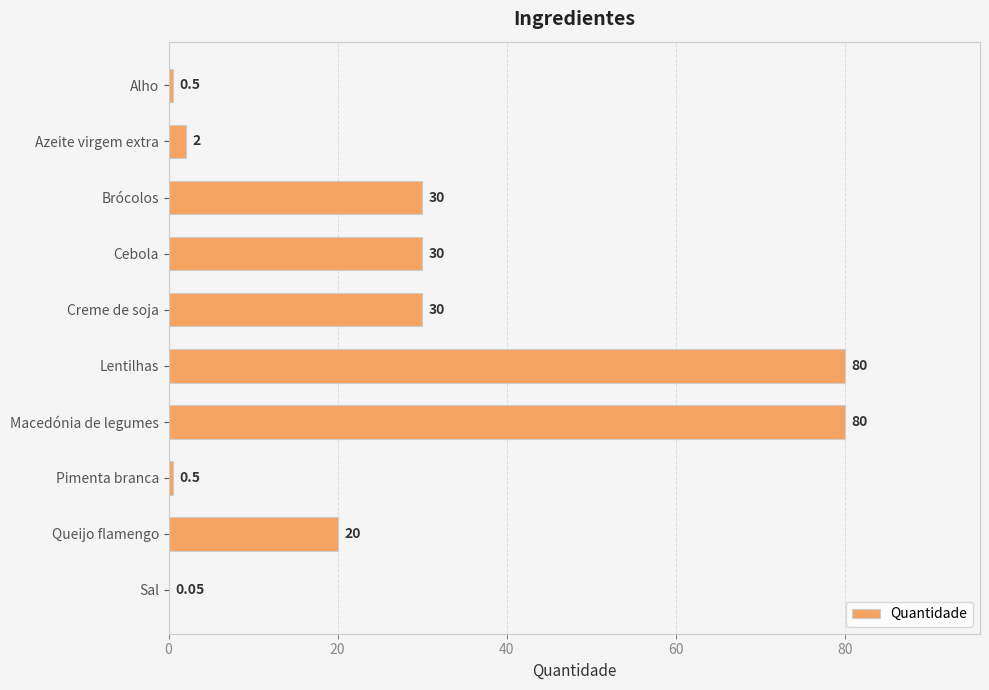

What is the sum of the values at Lentilhas and Brócolos?

110.0